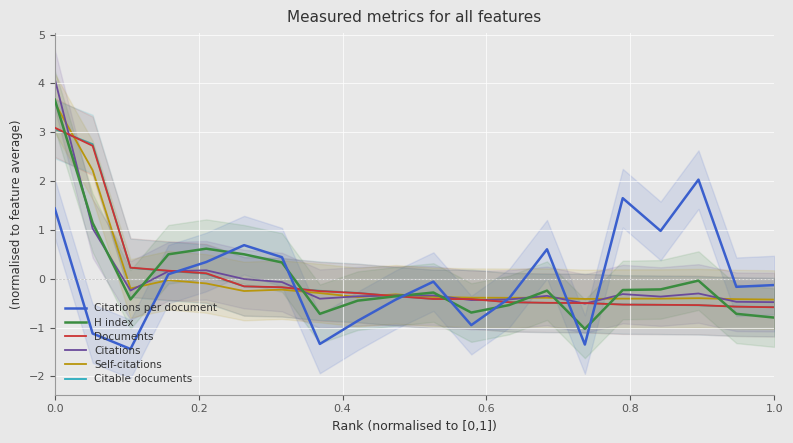

What is the maximum value for Citations?

4.1